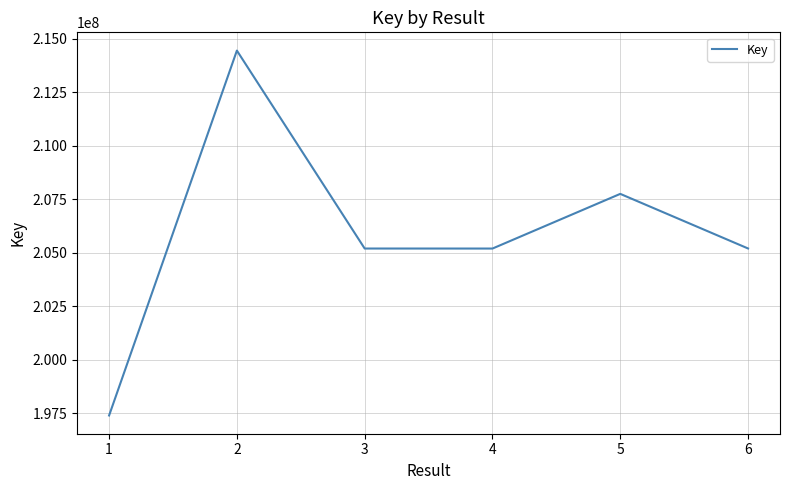

Read the value at 3, to the nearest 100.

205189300